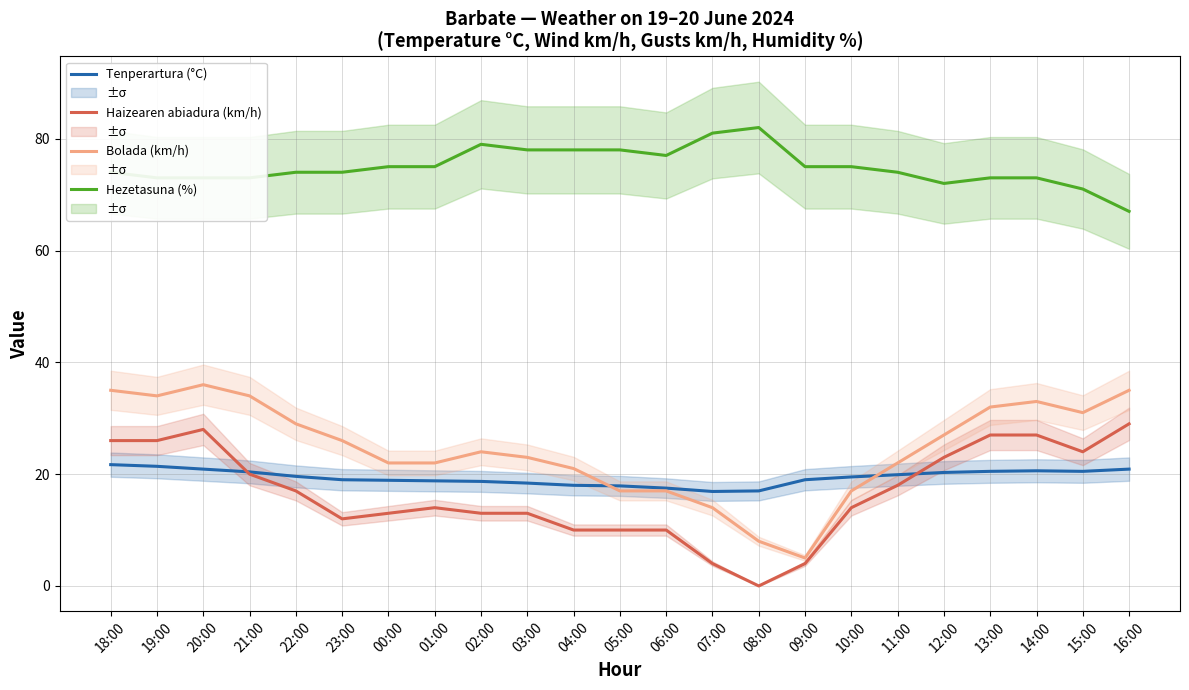

Does the chart have visible grid lines?

Yes